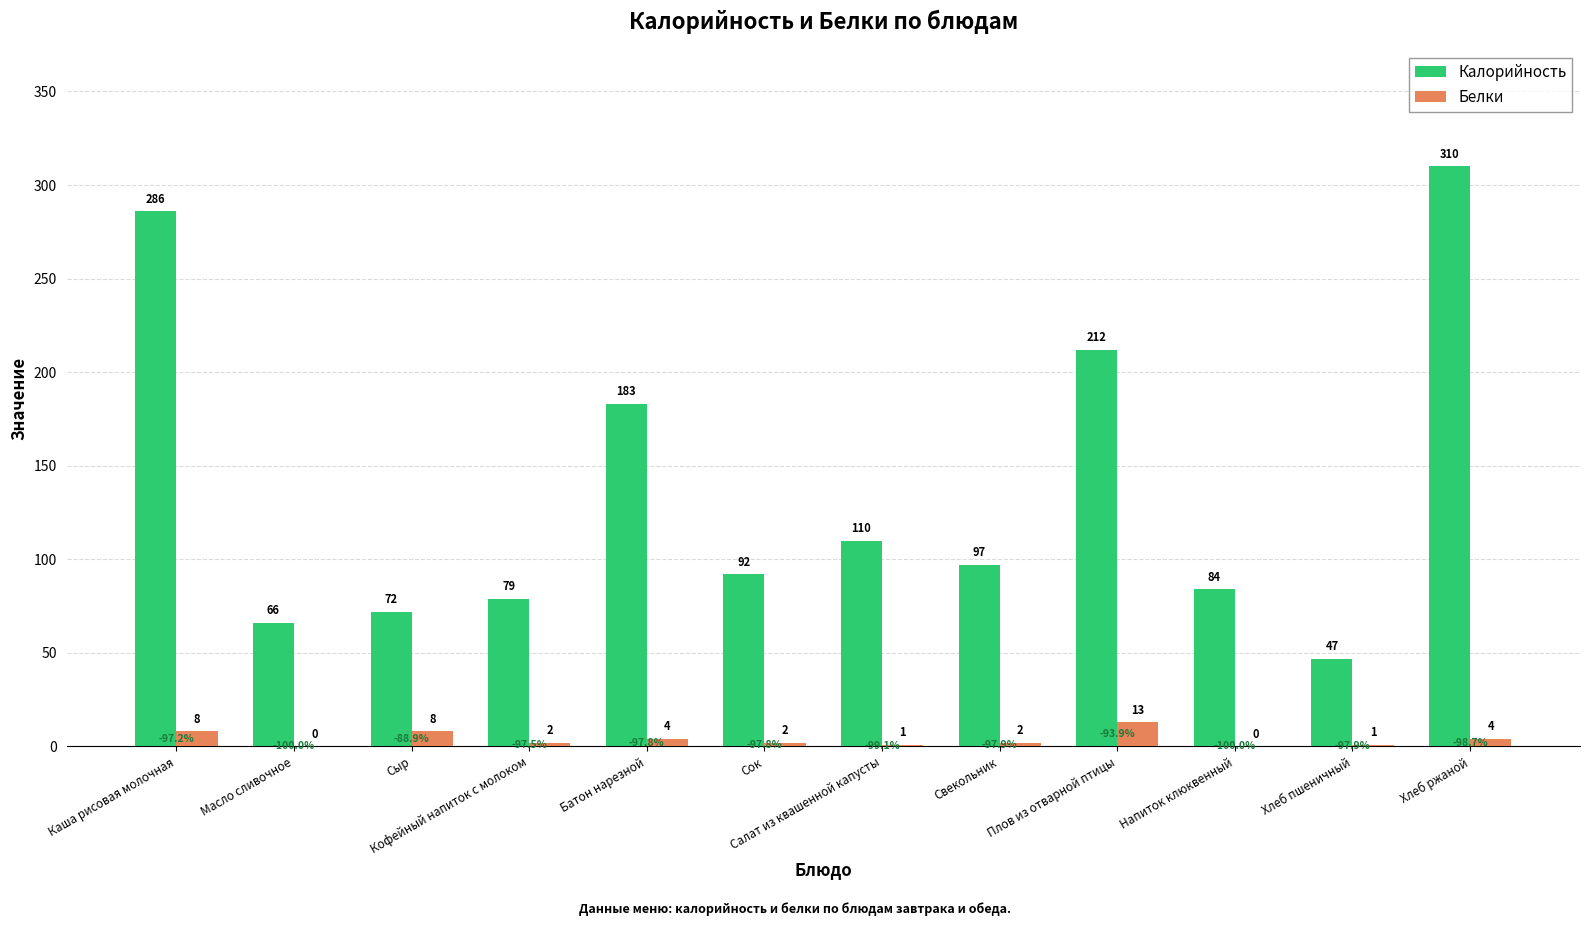

Which series changed the most between Свекольник and Напиток клюквенный?

Калорийность